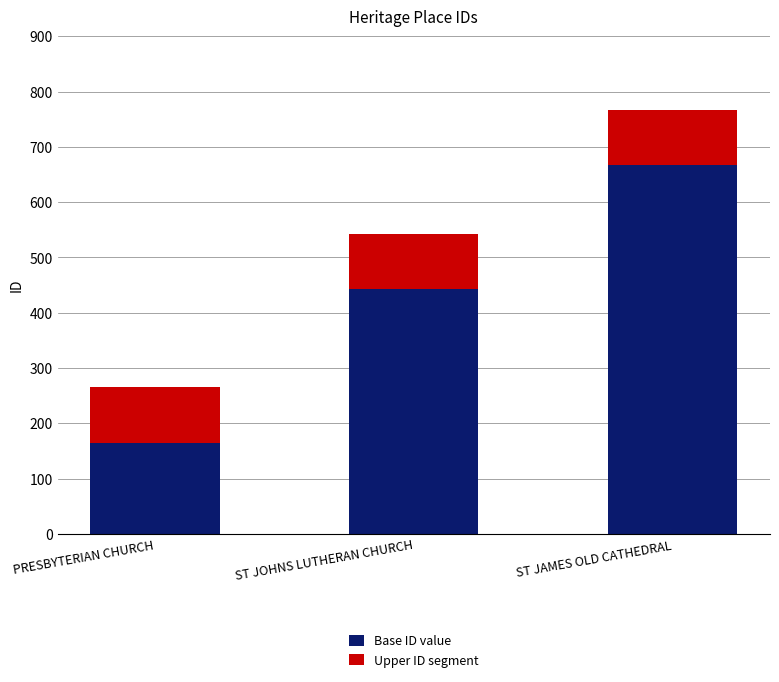

What are all the series names shown in the legend?

Base ID value, Upper ID segment